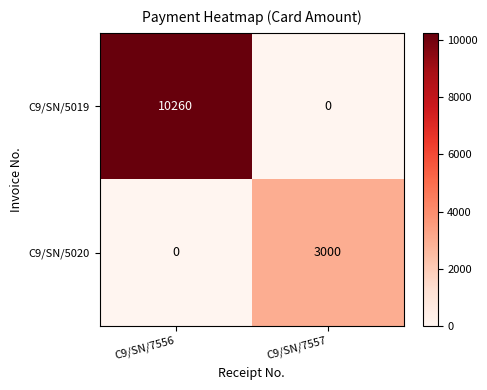

Reading left to right, transcribe all the data shown in this chart.

C9/SN/5019: C9/SN/7556=10260	C9/SN/7557=0
C9/SN/5020: C9/SN/7556=0	C9/SN/7557=3000